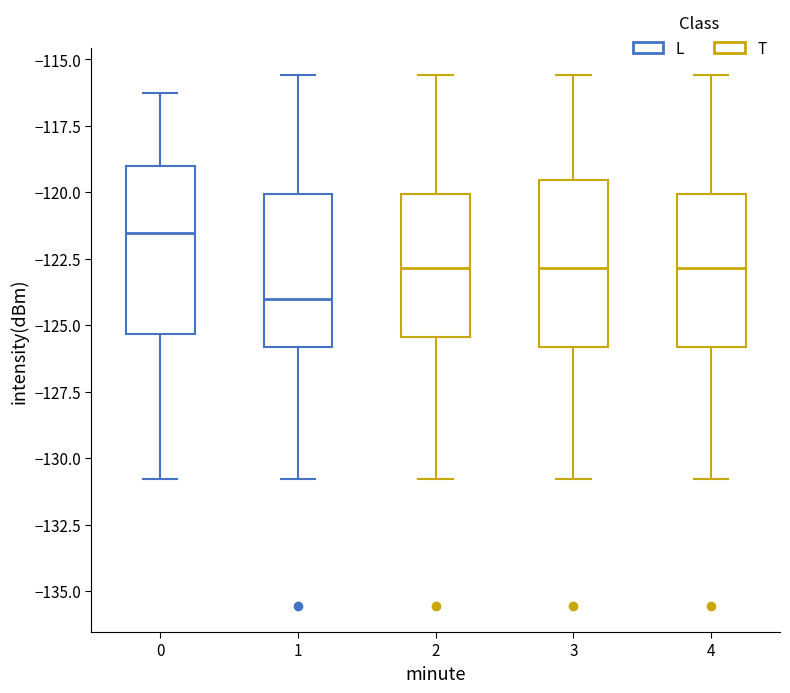

Which box's median line is the lowest?

1